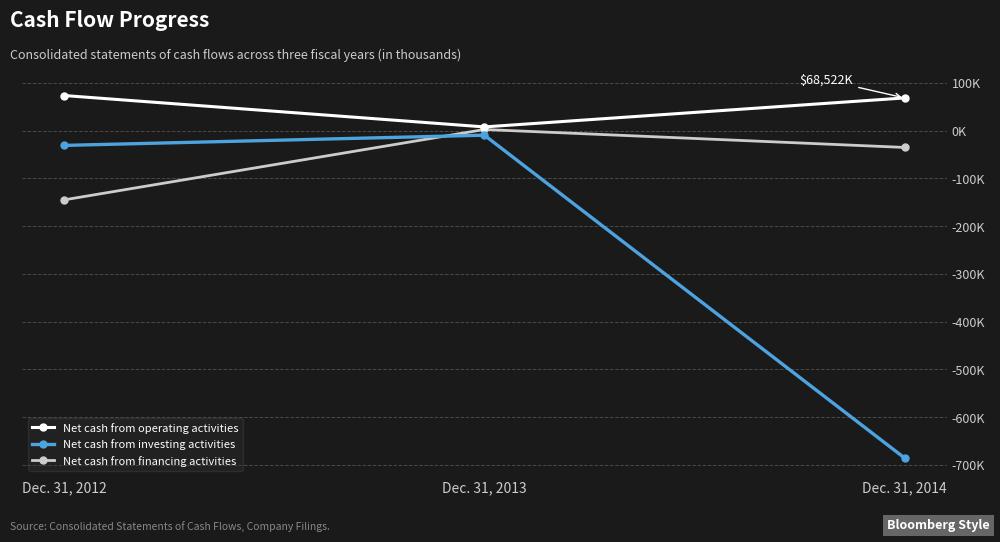

What are all the series names shown in the legend?

Net cash from operating activities, Net cash from investing activities, Net cash from financing activities